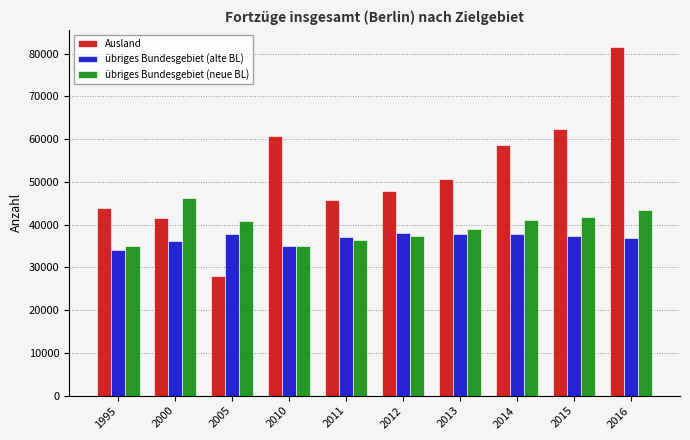

What is the difference between the second highest and minimum values in the Ausland series?

34419